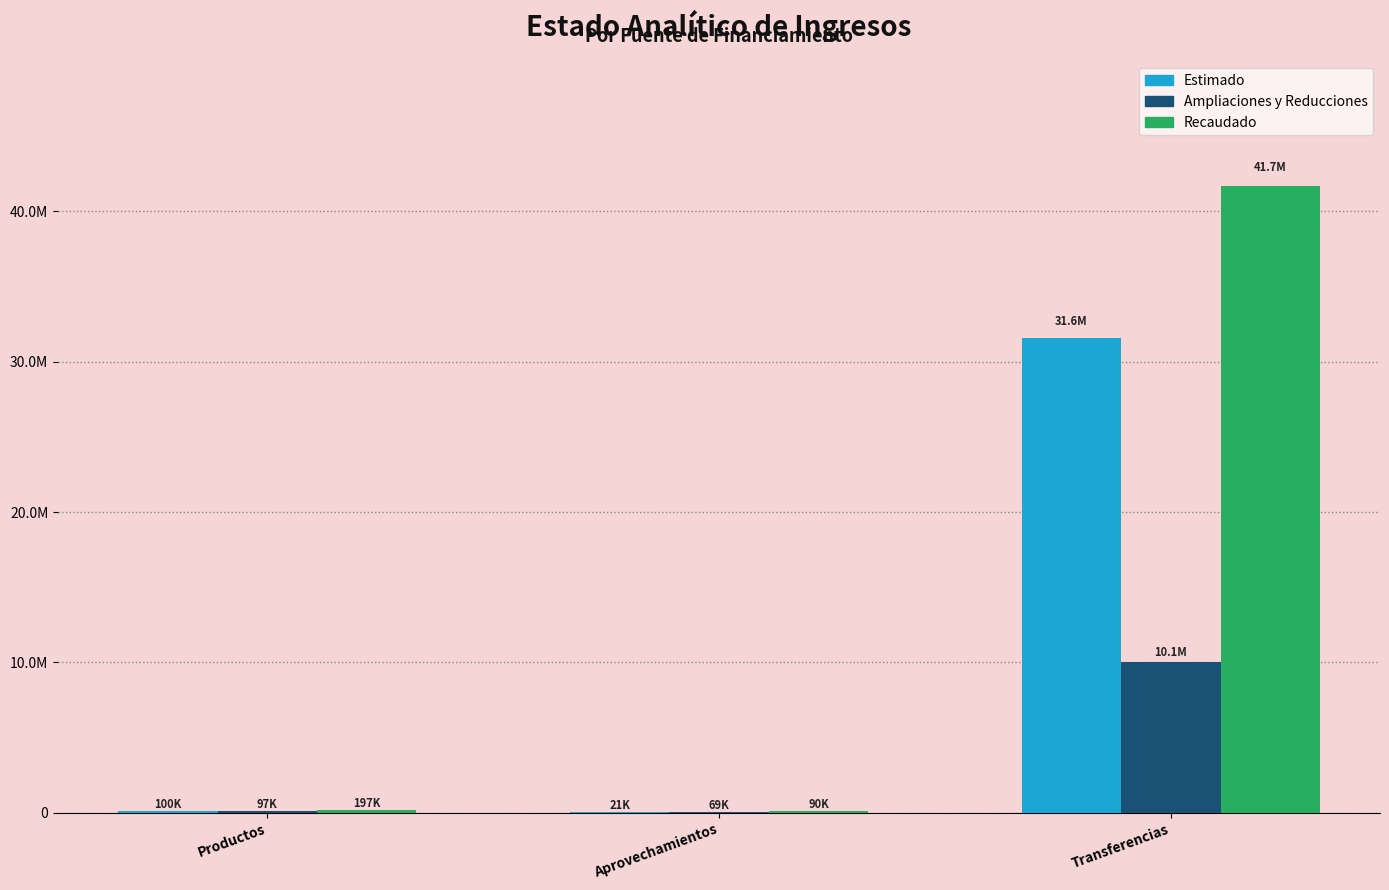

Reading left to right, extract all data points from this chart.

Estimado: Productos=100000.0	Aprovechamientos=20600.0	Transferencias=31602228.6
Ampliaciones y Reducciones: Productos=96951.8	Aprovechamientos=68926.8	Transferencias=10055677.8
Recaudado: Productos=196951.8	Aprovechamientos=89526.8	Transferencias=41657906.4